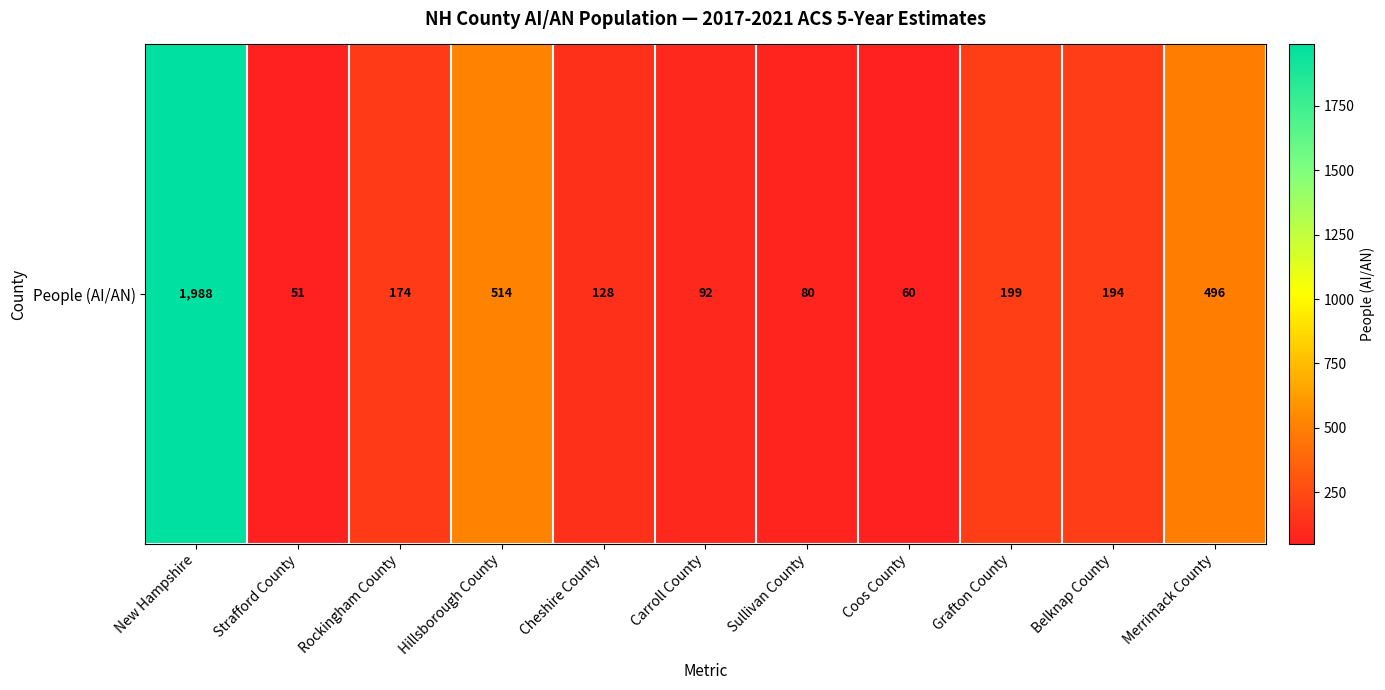

Count the number of categories in the chart.

11